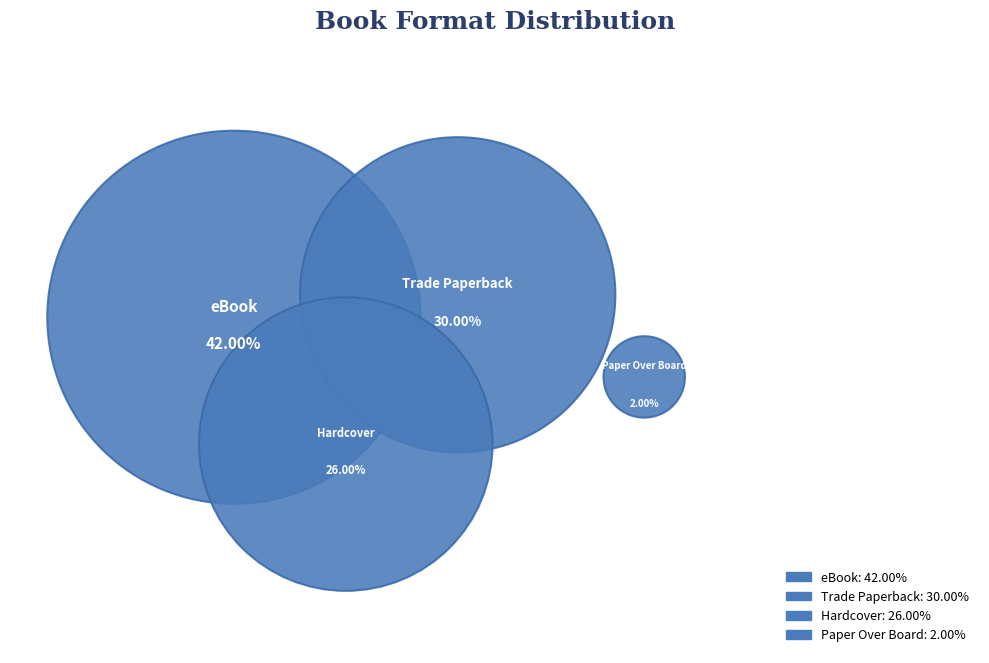

Which slice is the smallest?

Paper Over Board